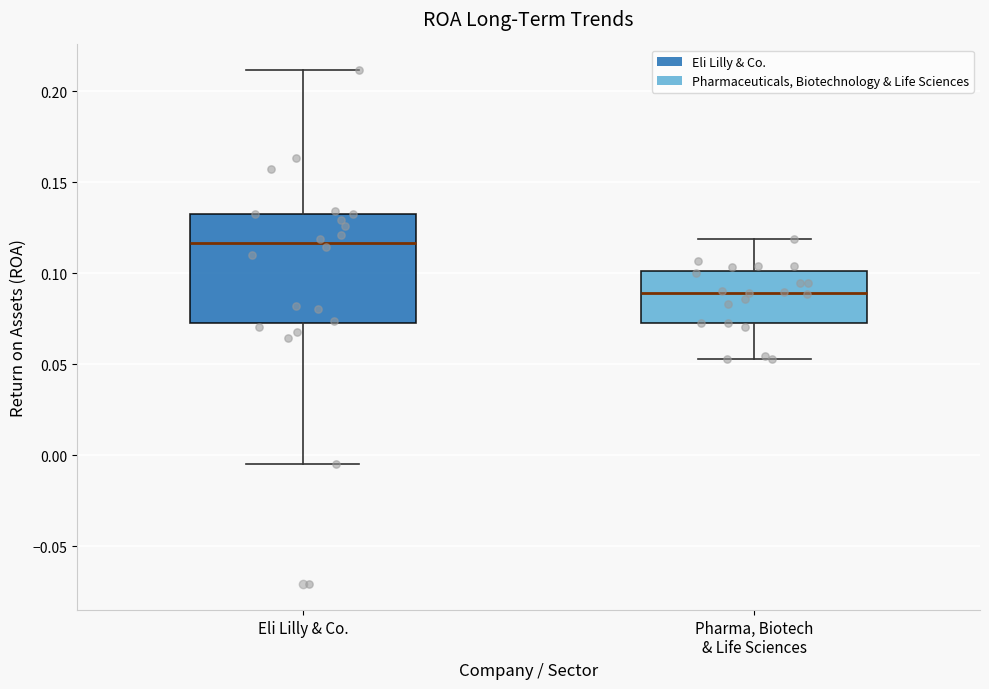

Which box's median line is the highest?

Eli Lilly & Co.